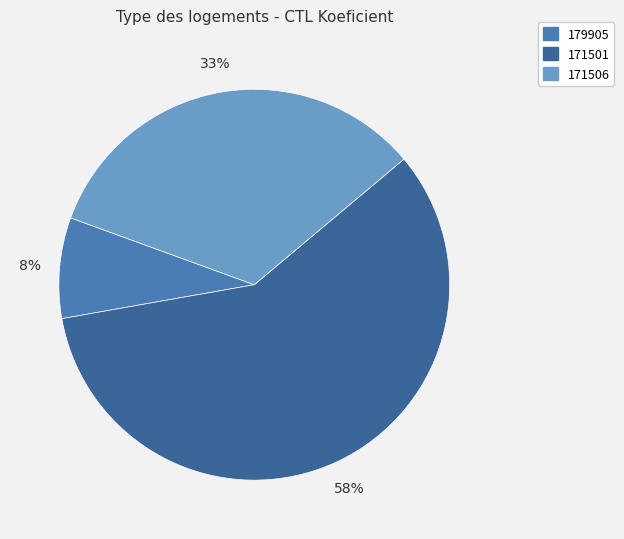

The 179905 slice represents 1% of the pie. True or false?

False